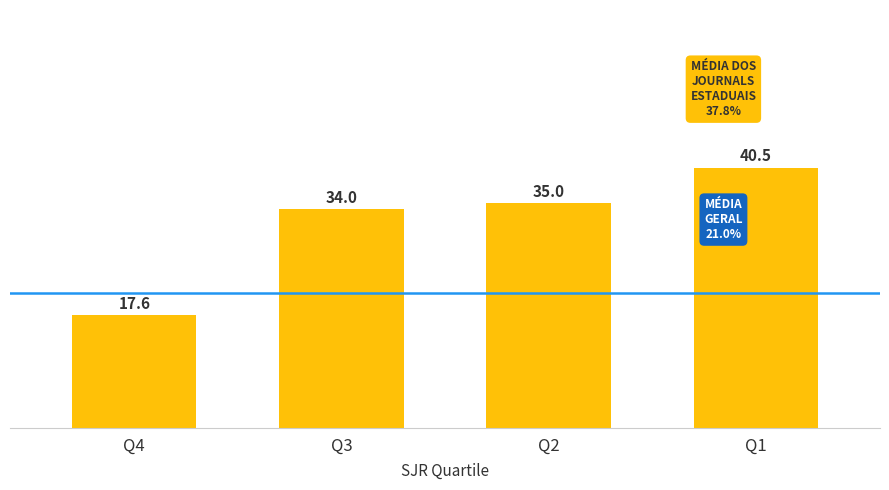

Reading right to left, list all the values displayed in this chart.

Q1=40.5	Q2=35.0	Q3=34.0	Q4=17.6